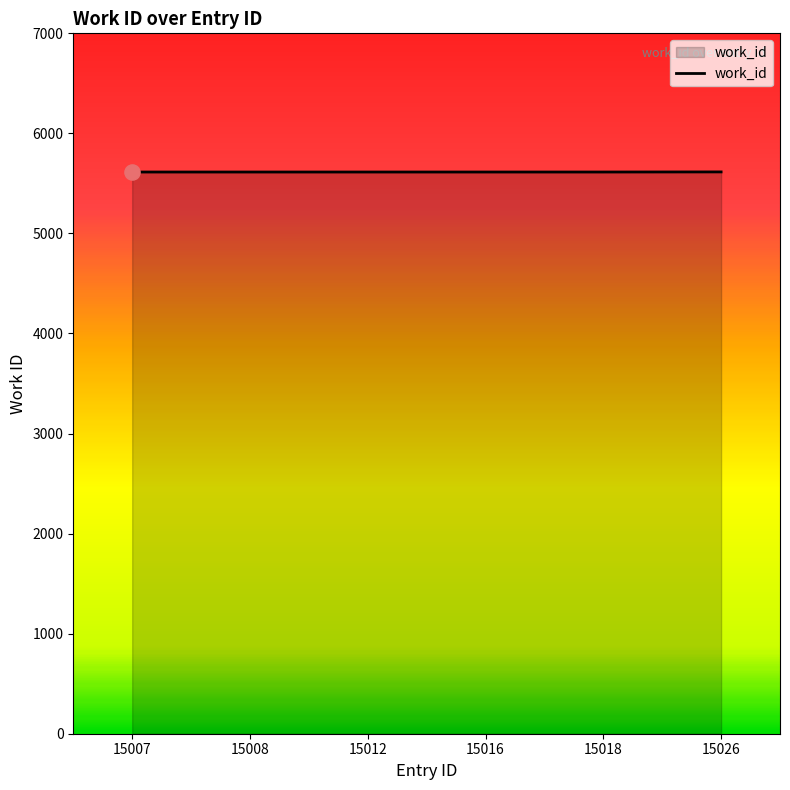

Approximately how many times larger is the value at 15007 compared to 15016?

1.0